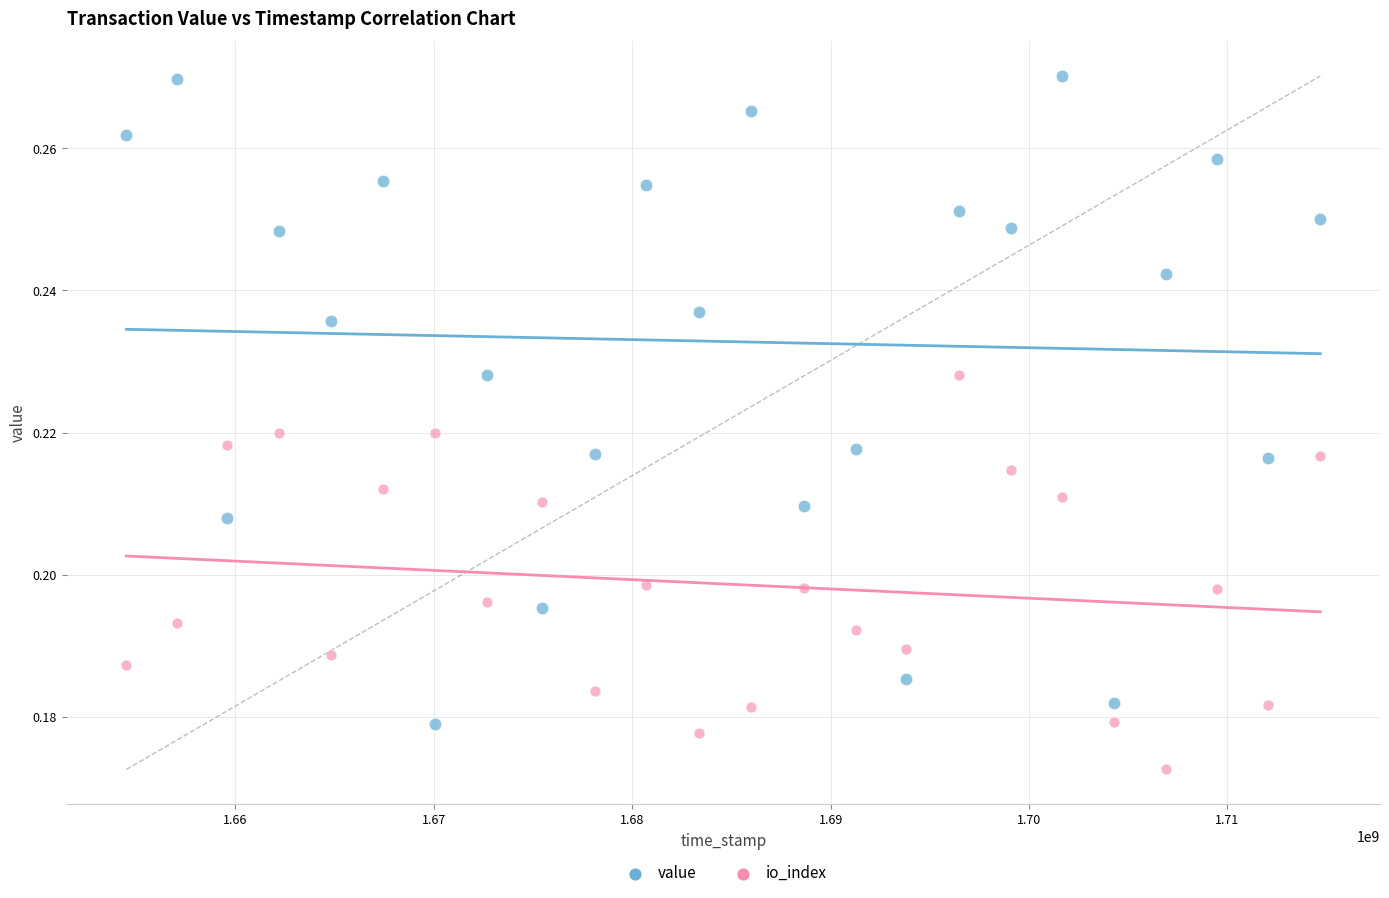

Across all data points, what is the range of X values (max minus min)?

60191579.0